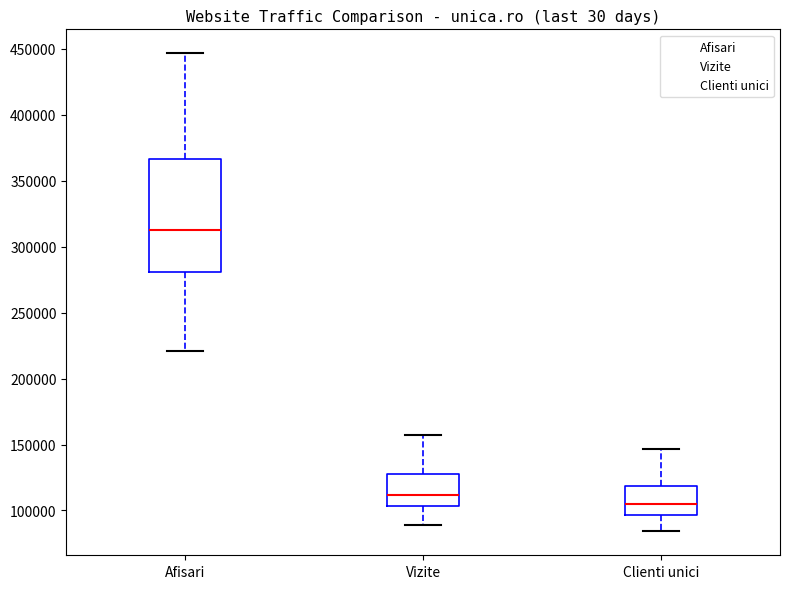

Reading left to right, transcribe this box plot: for each box, give where its median line is, the range the box spans, and where its two whiskers end, as read against the y-axis. The values are not printed on the chart, so give them approximately, as read against the axis.

Afisari: median 315000, box 280000 to 365000, whiskers 220000 to 445000
Vizite: median 110000, box 105000 to 130000, whiskers 90000 to 155000
Clienti unici: median 105000, box 95000 to 120000, whiskers 85000 to 145000